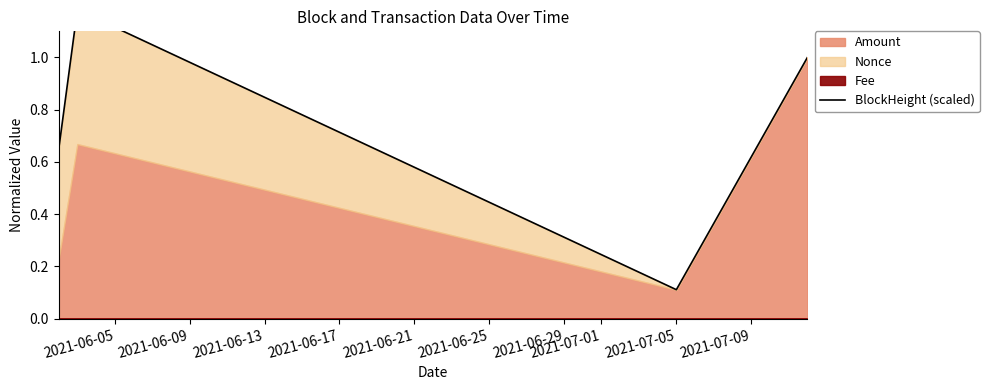

The chart shows a value of 1.0 at 2021-06-05. True or false?

False